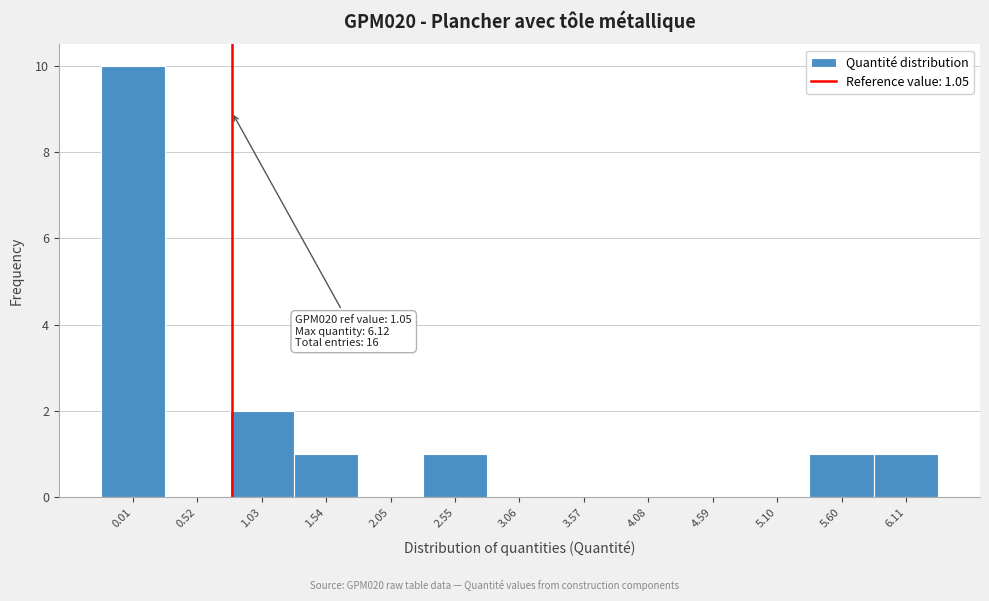

Reading right to left, what are all the values shown in this chart?

6.11=1	5.60=1	5.10=0	4.59=0	4.08=0	3.57=0	3.06=0	2.55=1	2.05=0	1.54=1	1.03=2	0.52=0	0.01=10